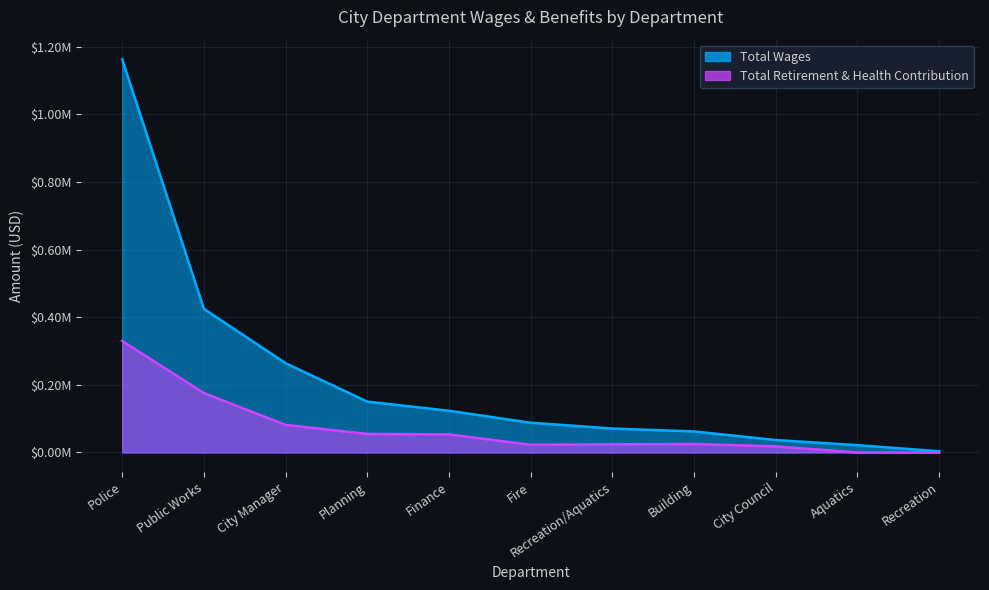

How many data points in Total Retirement & Health Contribution are above 24981?

5